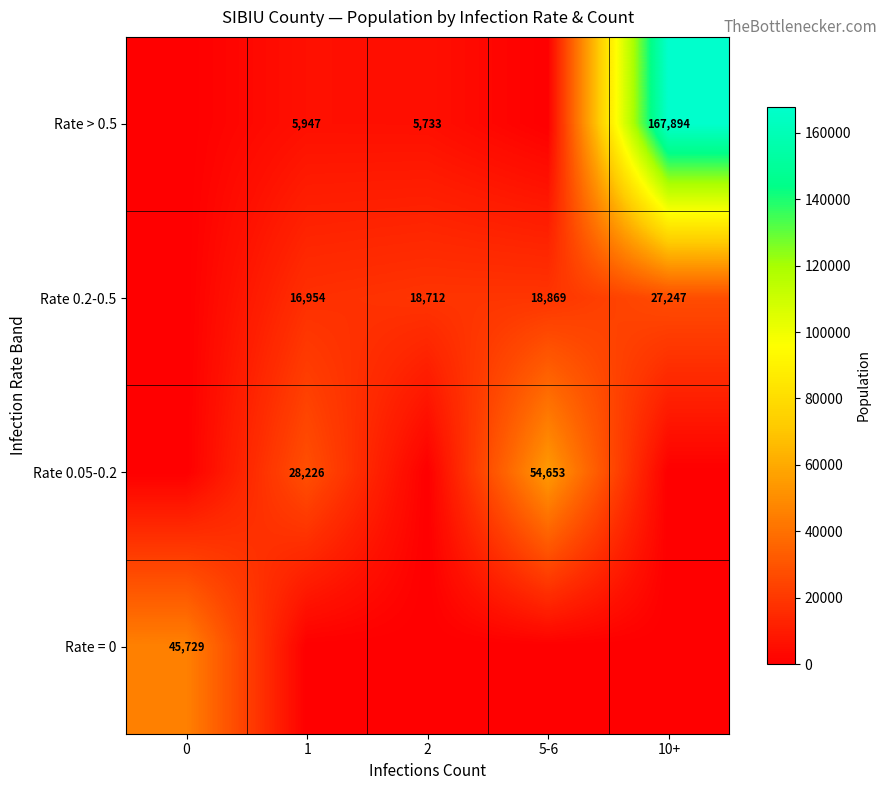

Is the value of Rate > 0.5 at 2 greater than the value of Rate 0.2-0.5 at 1?

No